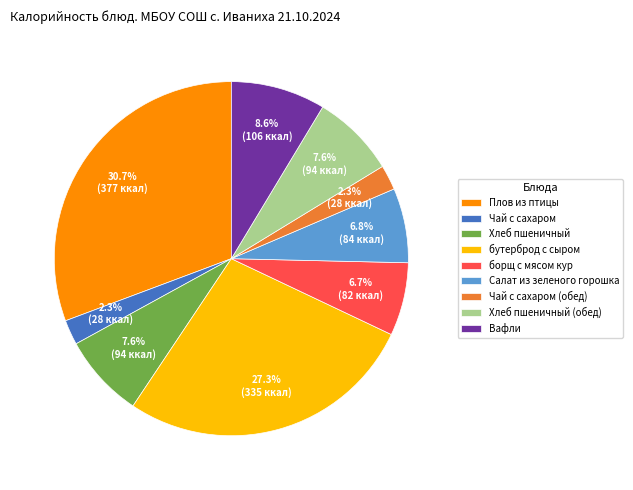

Which category has the biggest portion of the pie?

Плов из птицы